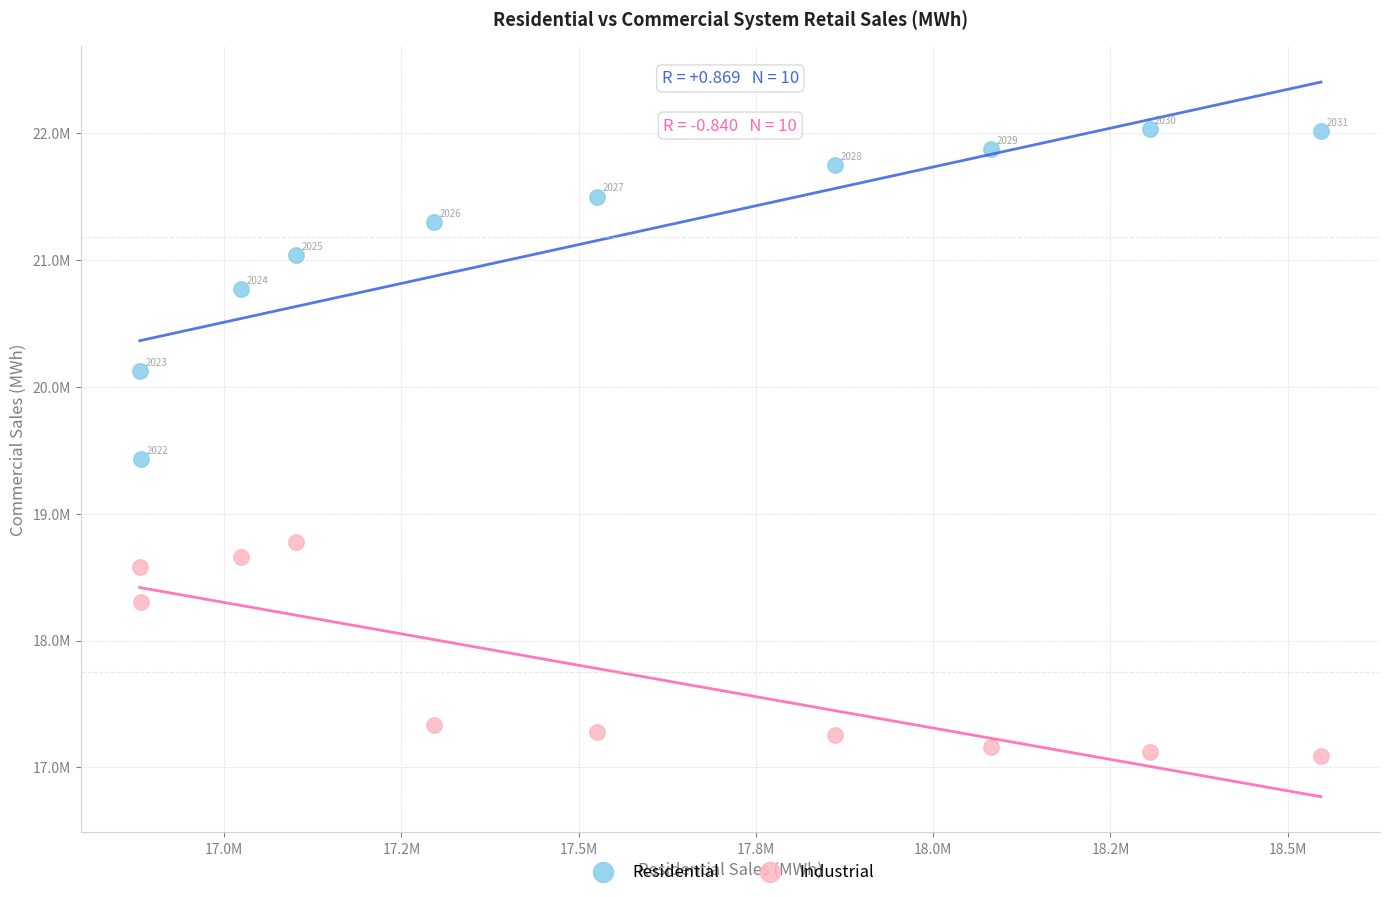

What are all the series names shown in the legend?

Residential, Industrial